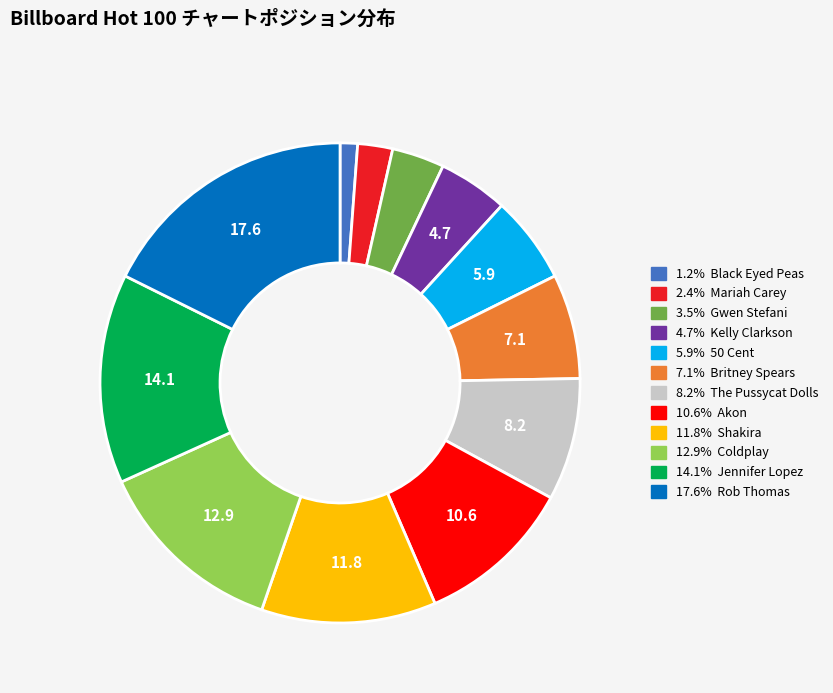

Is there a majority slice in this chart?

No